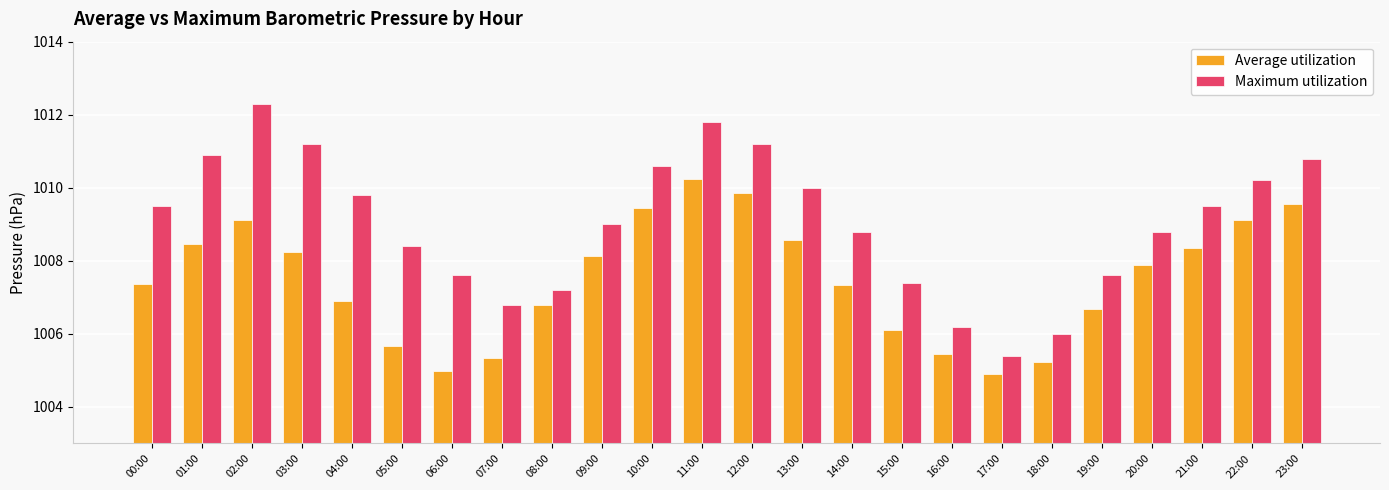

What is the lowest value of the Maximum utilization series?

1005.4